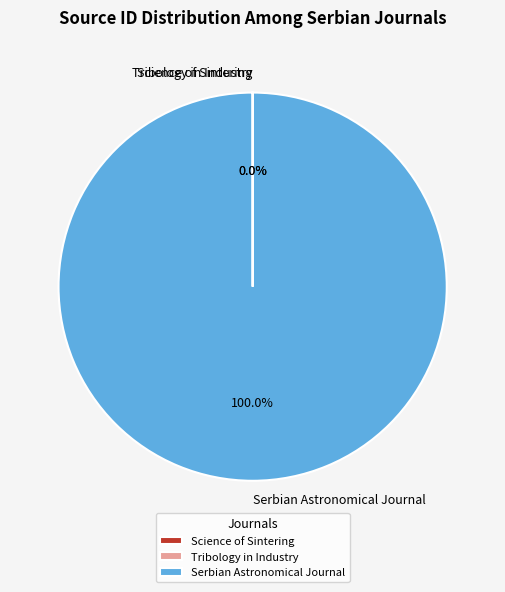

Which slice is the largest?

Serbian Astronomical Journal